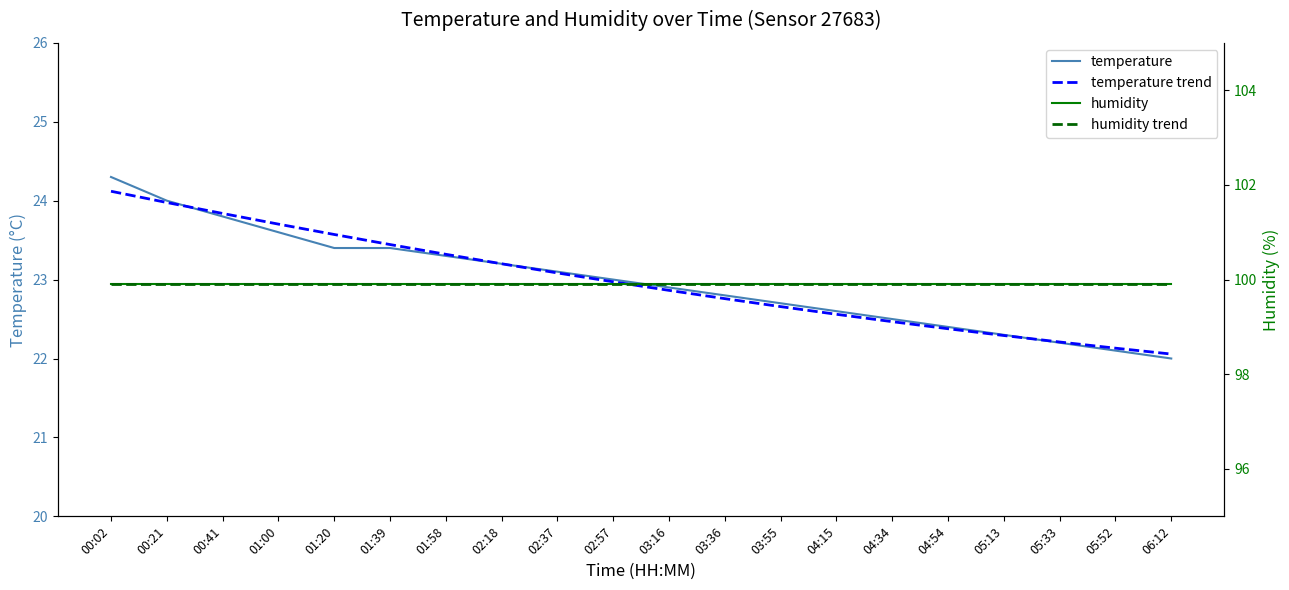

Between 01:20 and 01:39, which is larger?

01:20